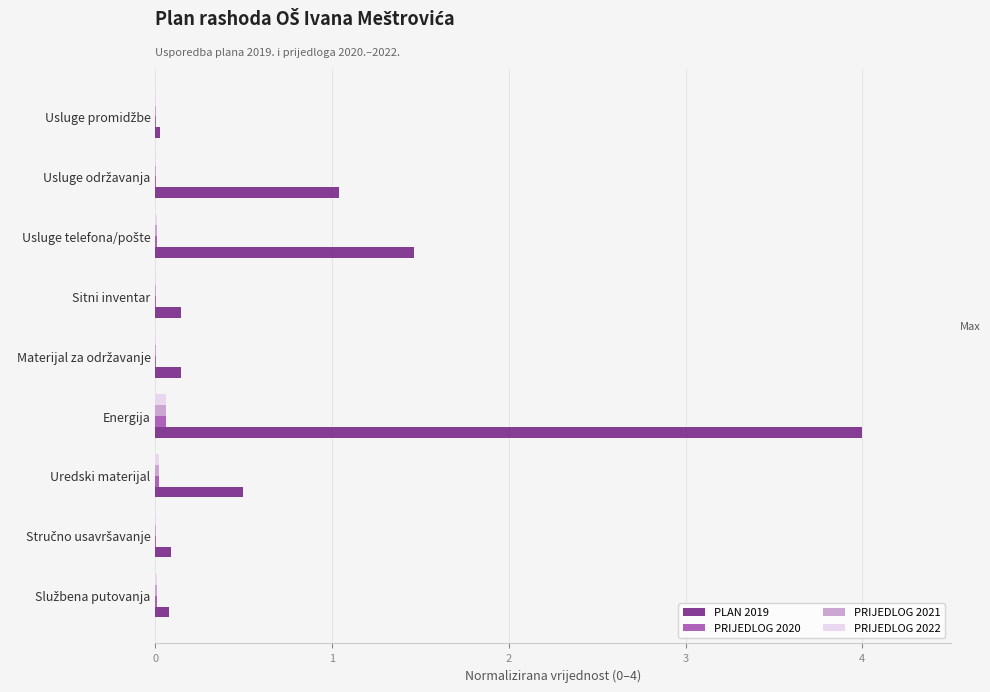

Is it true that PRIJEDLOG 2021 equals 0.0 at Uredski materijal?

True